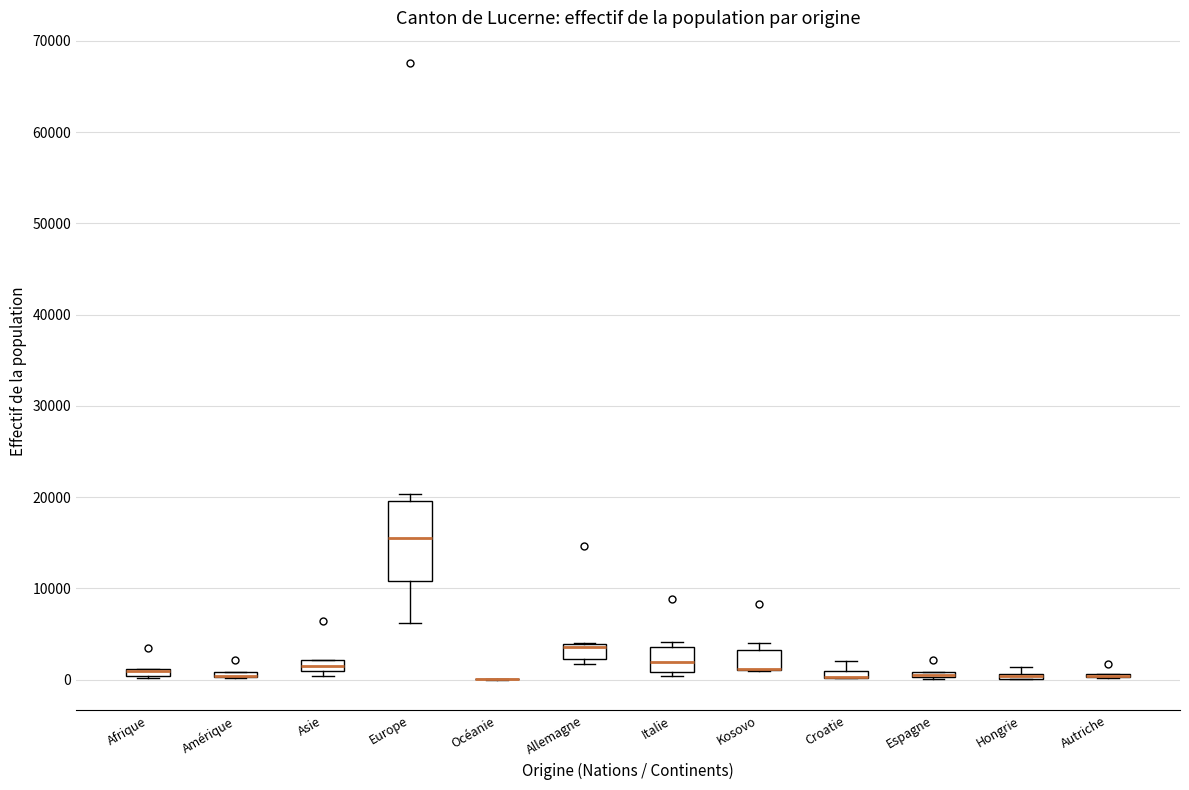

Where does the median line of the box for Italie sit on the y-axis? The values are not printed on the chart, so give them approximately, as read against the axis.

2000